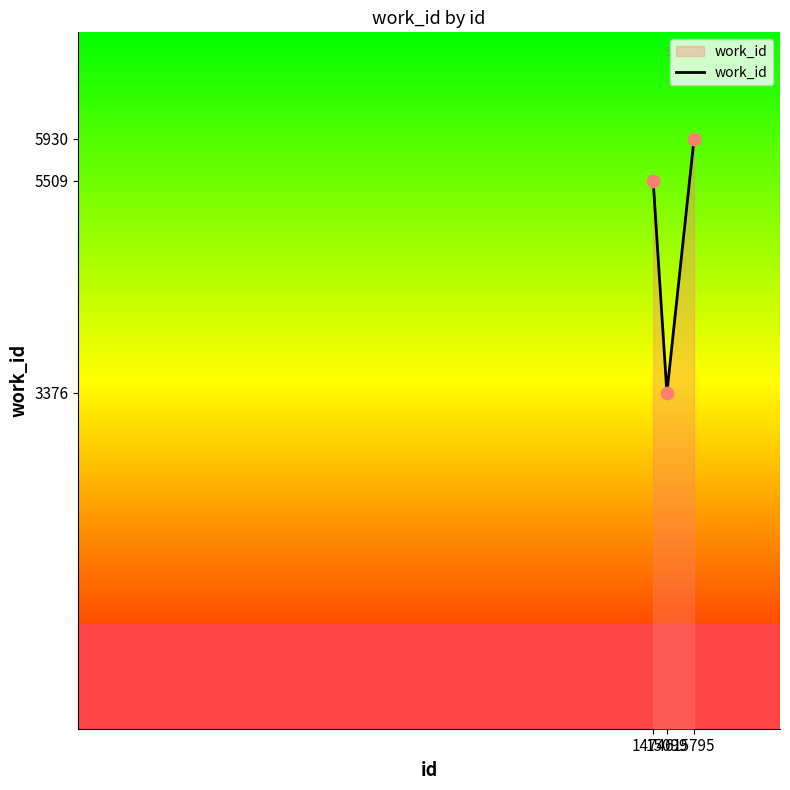

Approximately how many times larger is the value at 15795 compared to 15099?

1.8